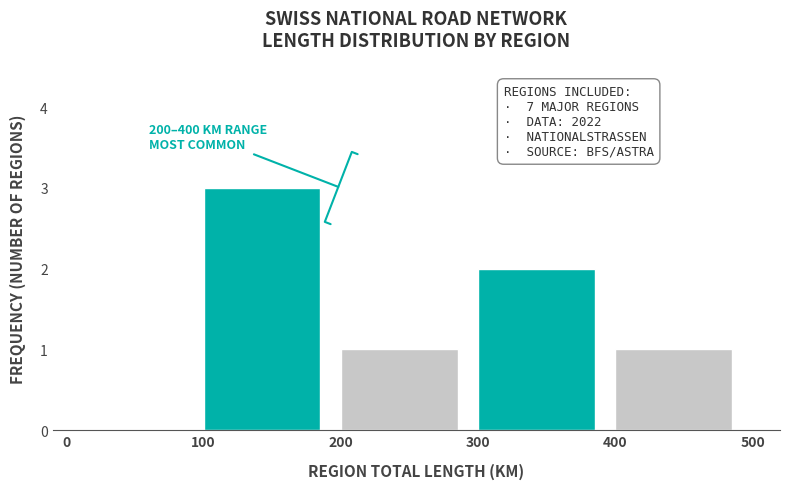

Which range on the x-axis has the tallest bar?

100 to 200